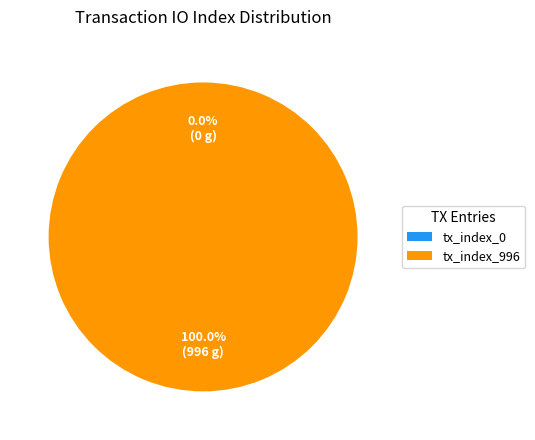

Rank the categories by value from highest to lowest.

tx_index_996, tx_index_0